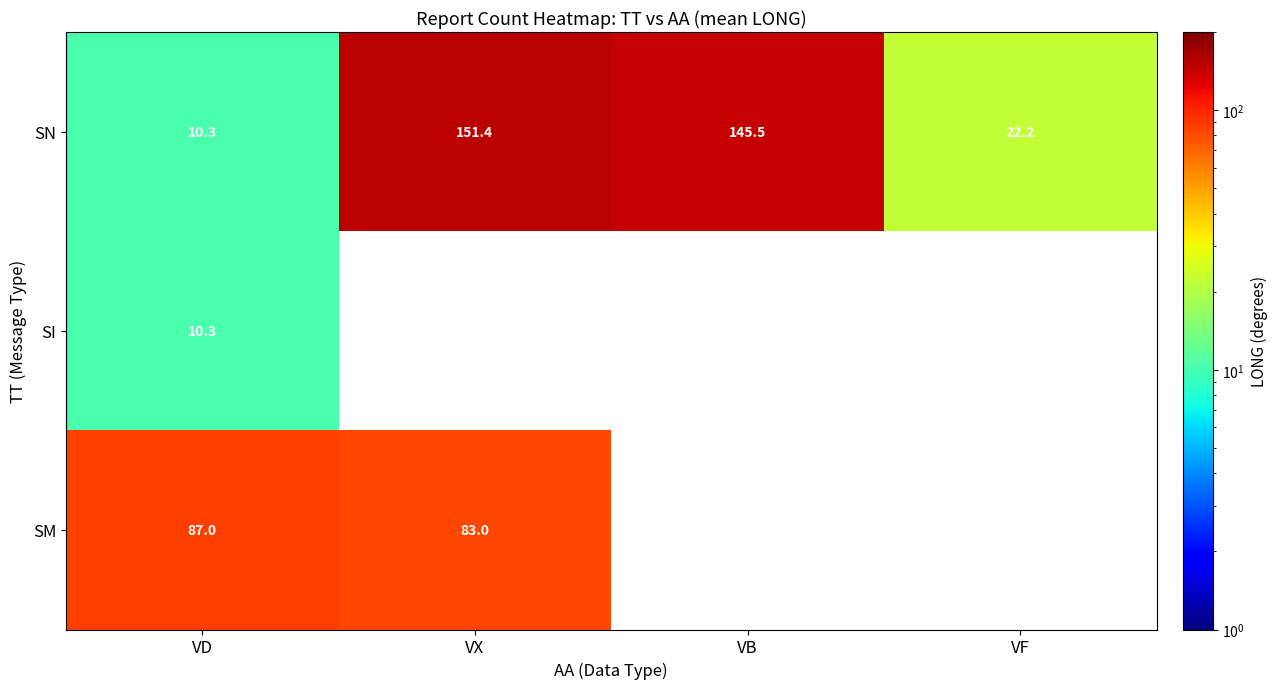

At which label does SN reach its minimum?

VD